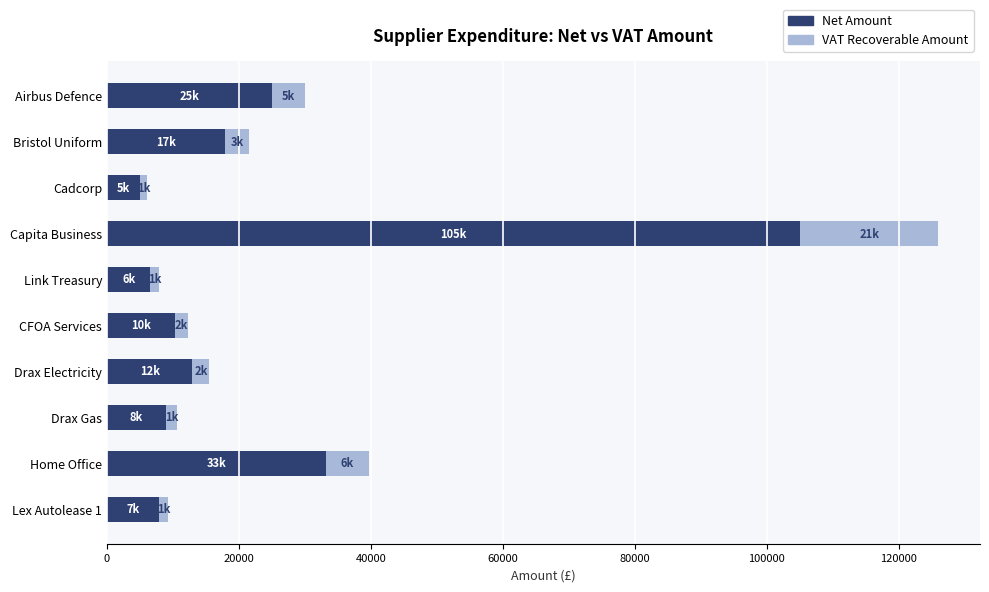

At which category is the sum across all series the highest?

Capita Business